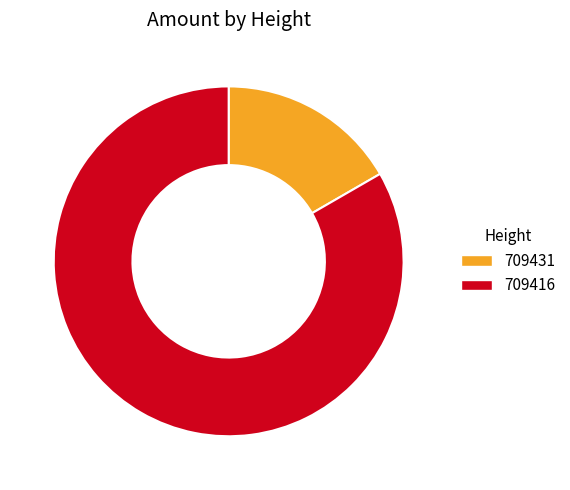

Rank the categories by value from lowest to highest.

709431, 709416